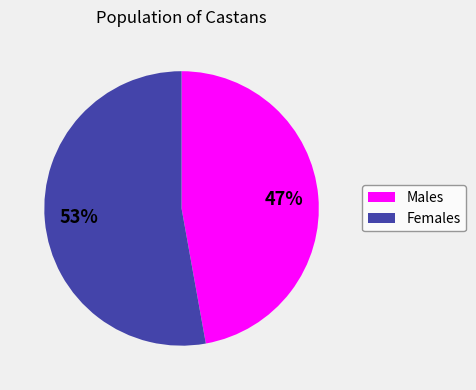

To the nearest percent, what is the average slice percentage?

50%